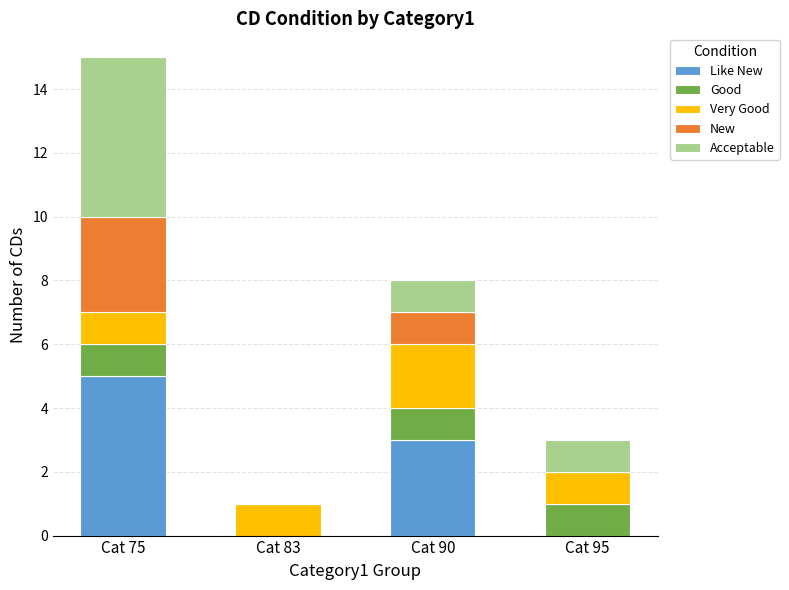

What is the total value across all series at Cat 95?

3